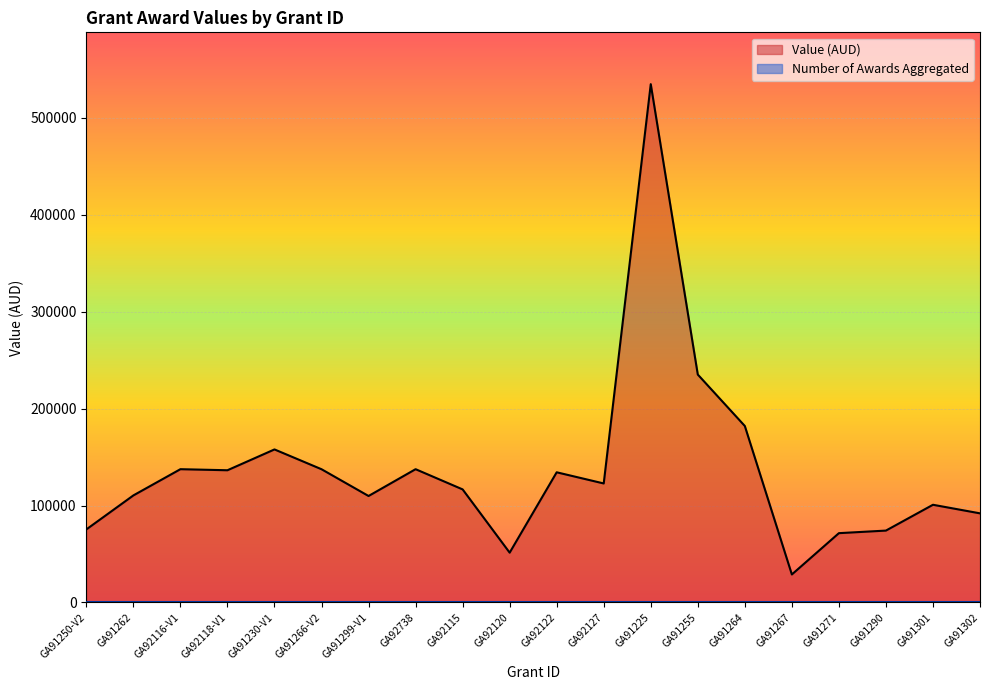

How many data points are above 122770?

10